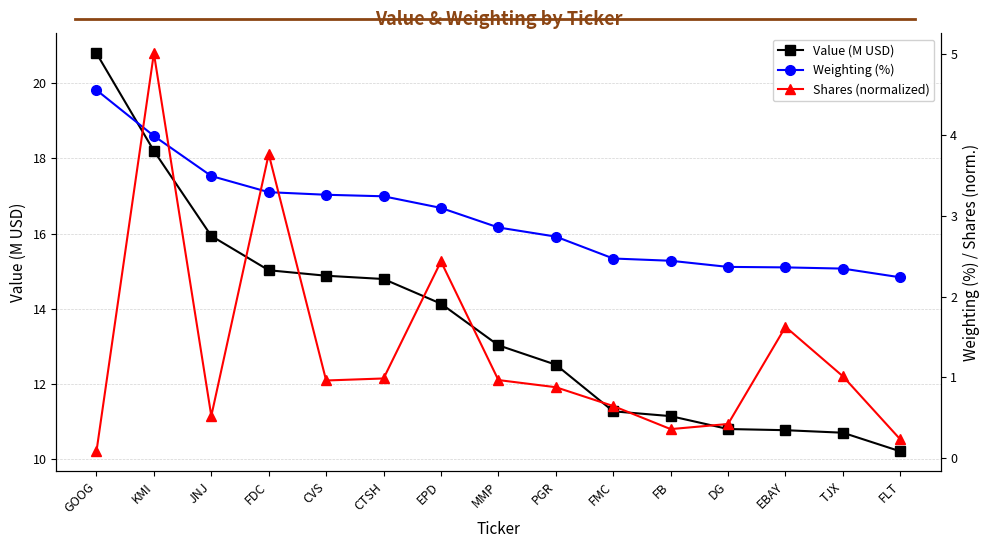

The Weighting (%) series shows 2.4 at FB. True or false?

True